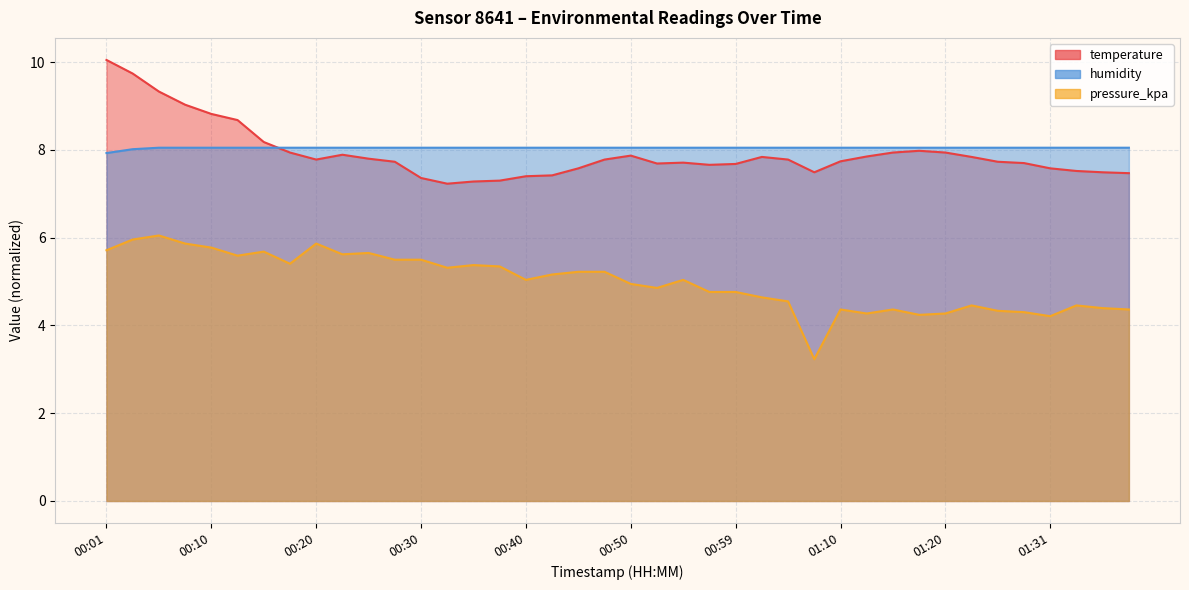

True or false: pressure_kpa has a value of 4.3 at 01:12.

True